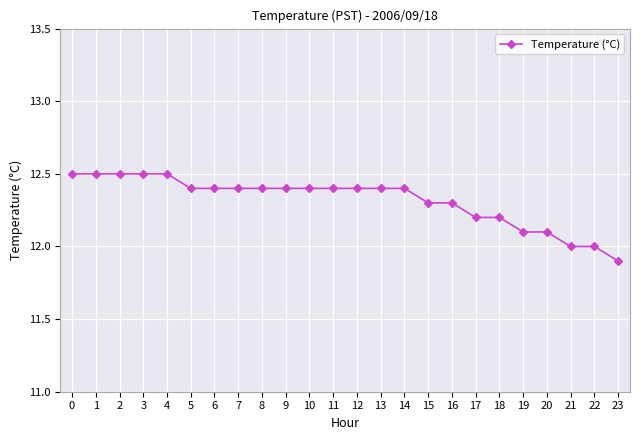

Read the value at 2.

12.5